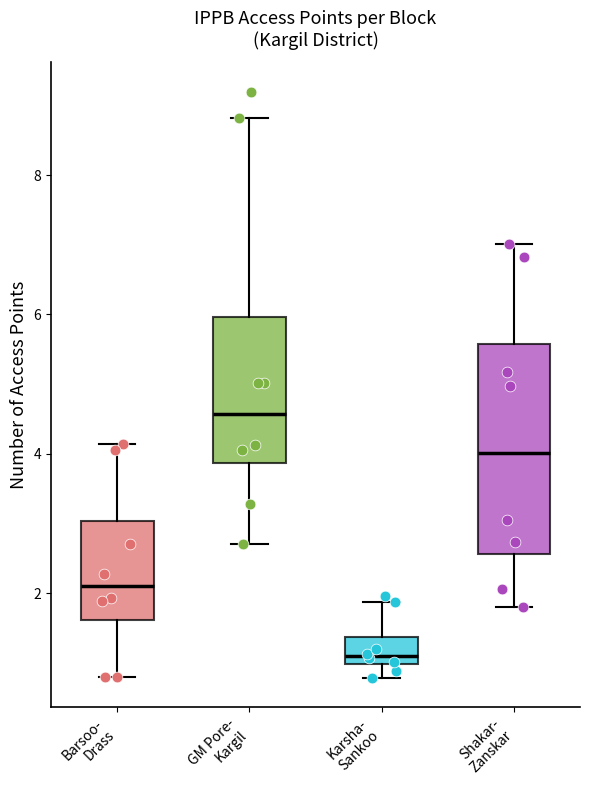

Which box's median line is the lowest?

Karsha- Sankoo